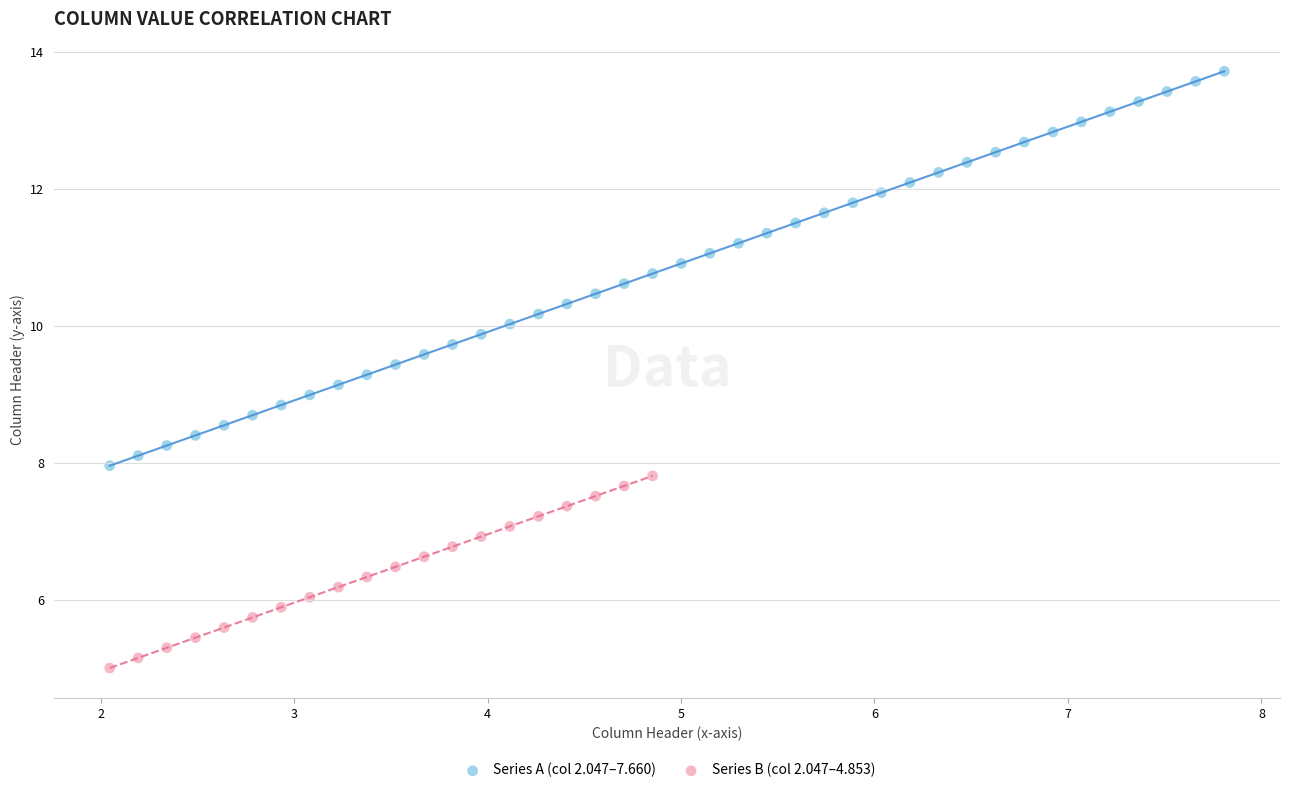

Which series reaches the maximum Y coordinate?

Series A (col 2.047–7.660)